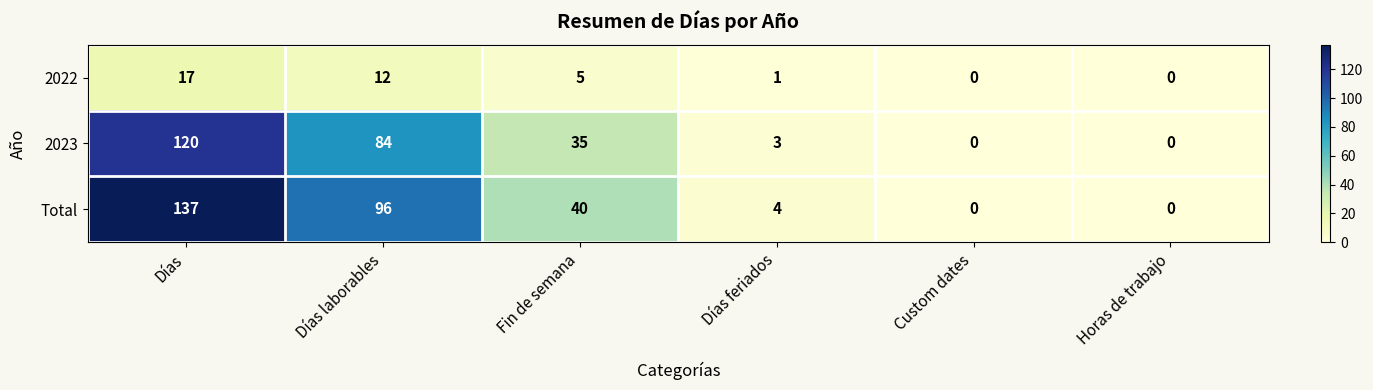

What is the average value of the 2023 series?

40